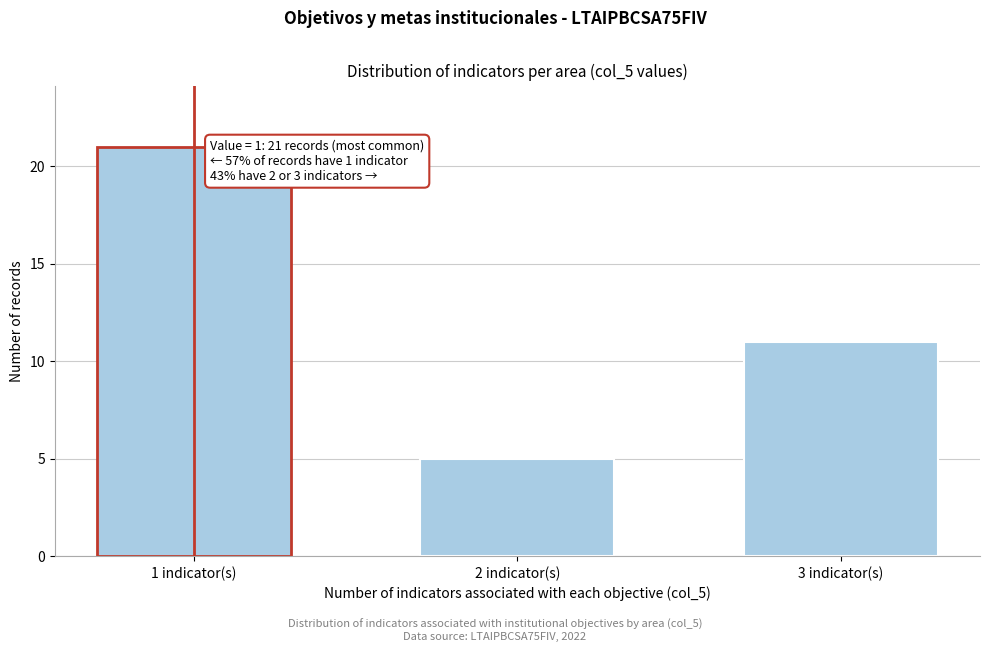

Reading left to right, list all the values displayed in this chart.

21	5	11